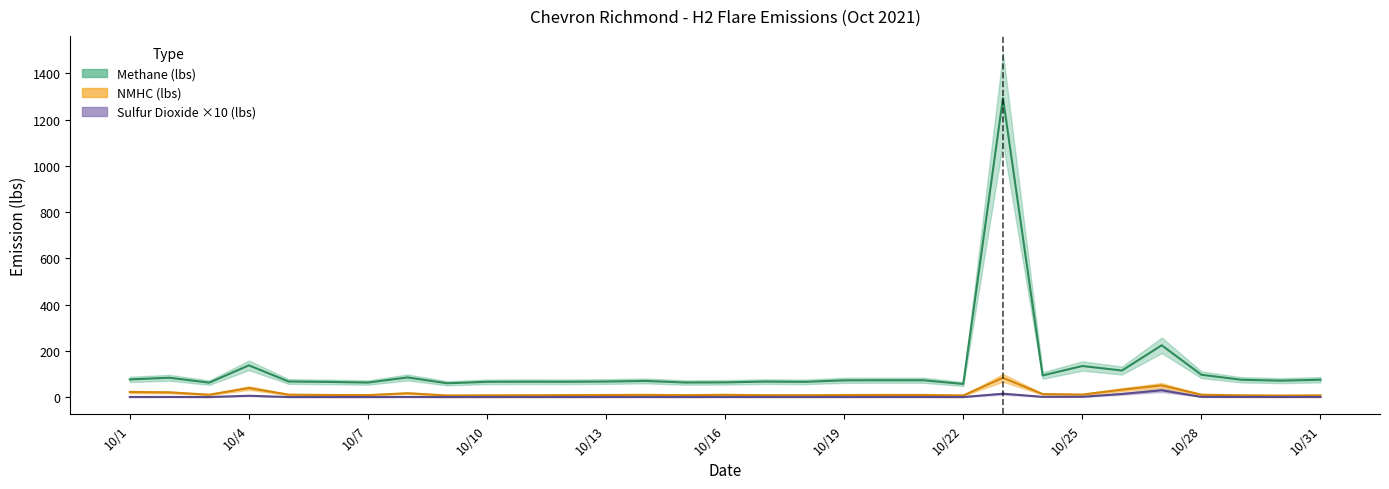

What is the sum of the Methane (lbs) values at 10/23 and 10/1?

1370.0